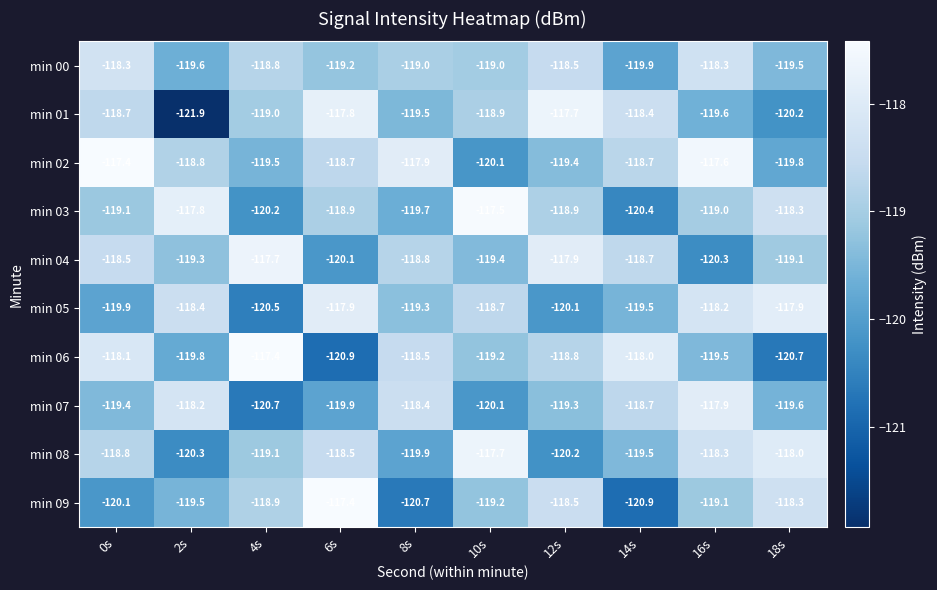

Is the value of min 08 at 4s greater than the value of min 07 at 10s?

Yes